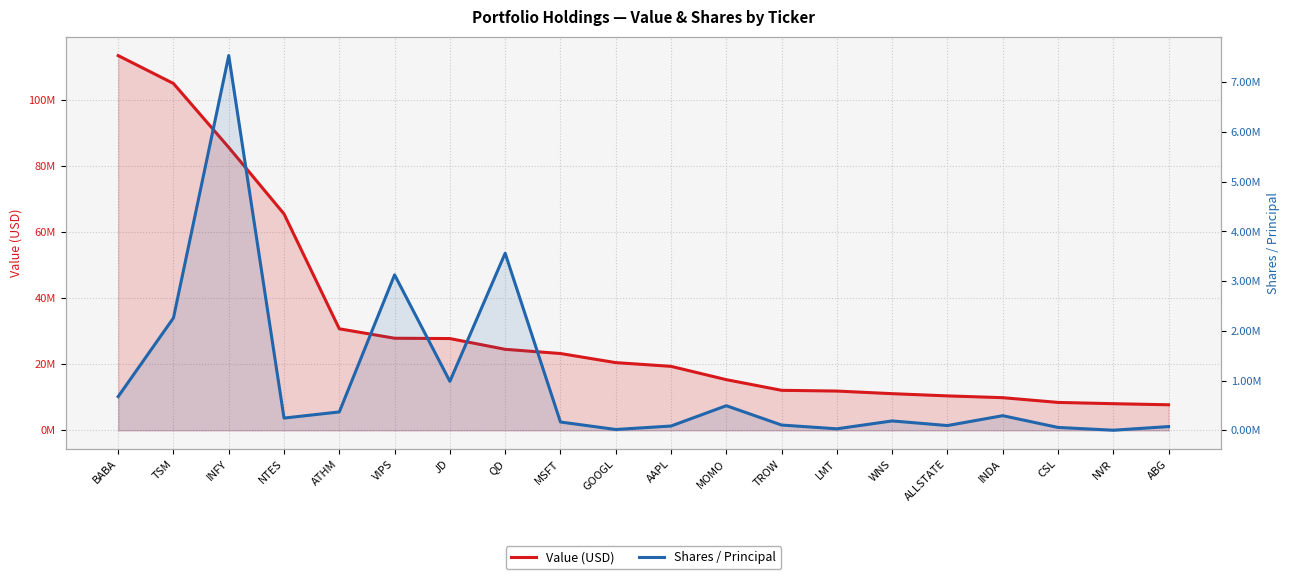

Does the chart display data point markers on the line(s)?

No